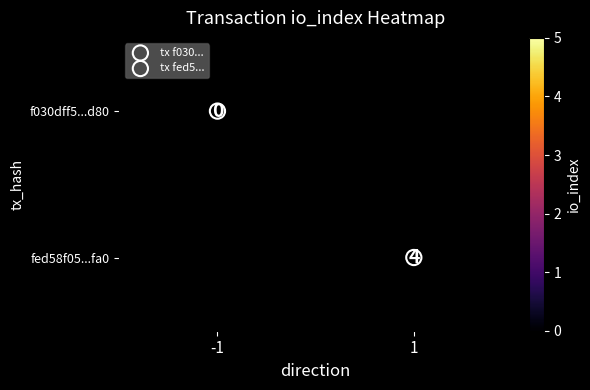

Rank the series at -1 from lowest to highest value.

f030dff5...d80, fed58f05...fa0